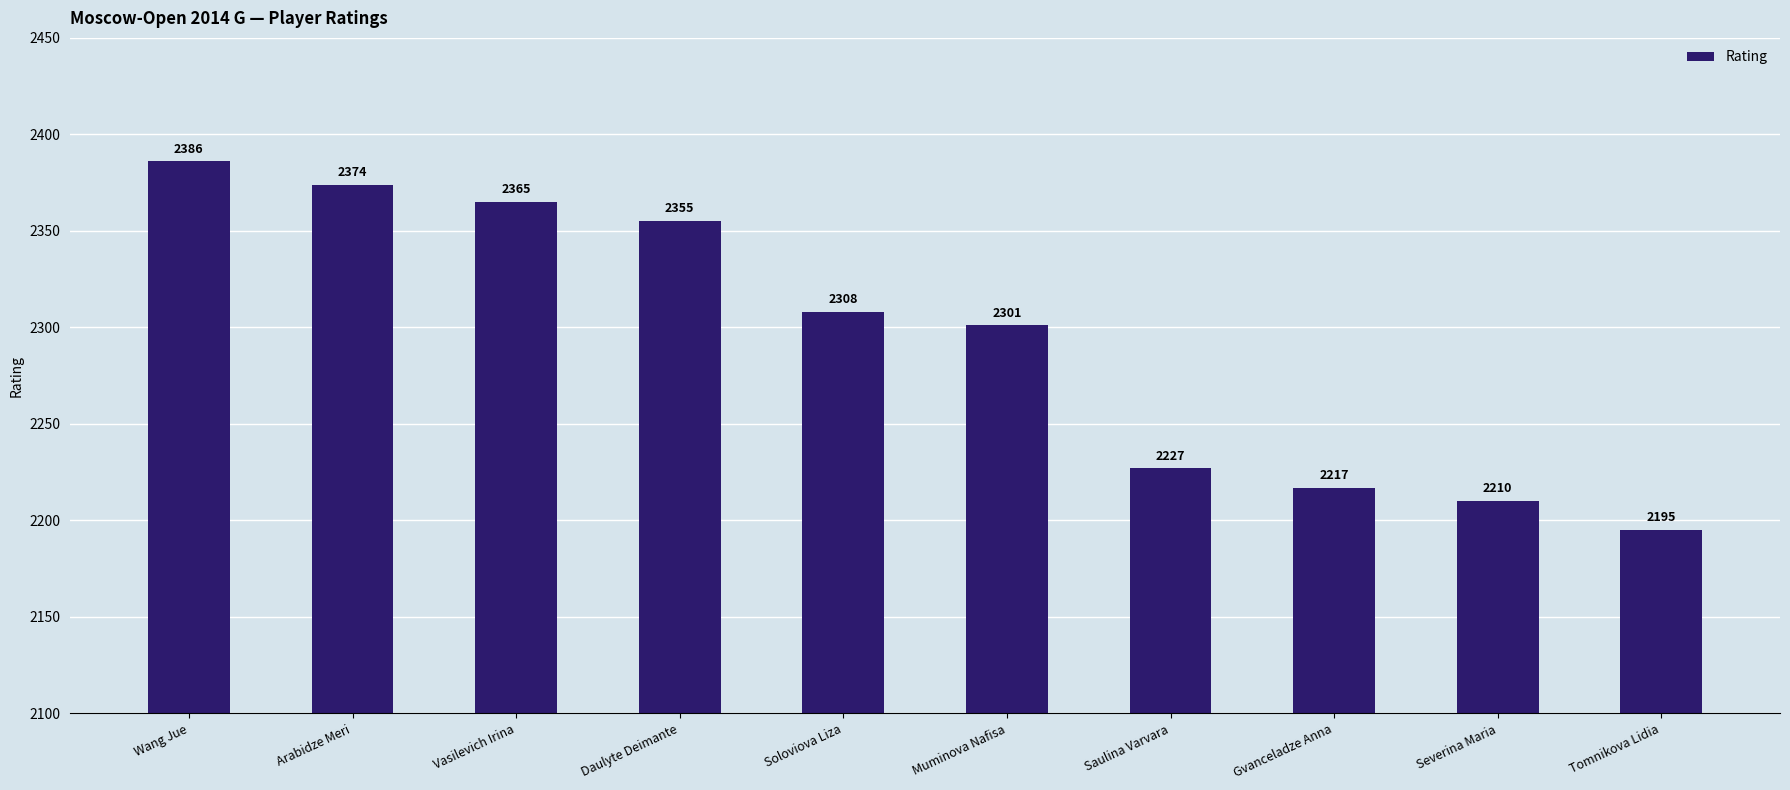

Is it true that the value at Daulyte Deimante is 2355?

True